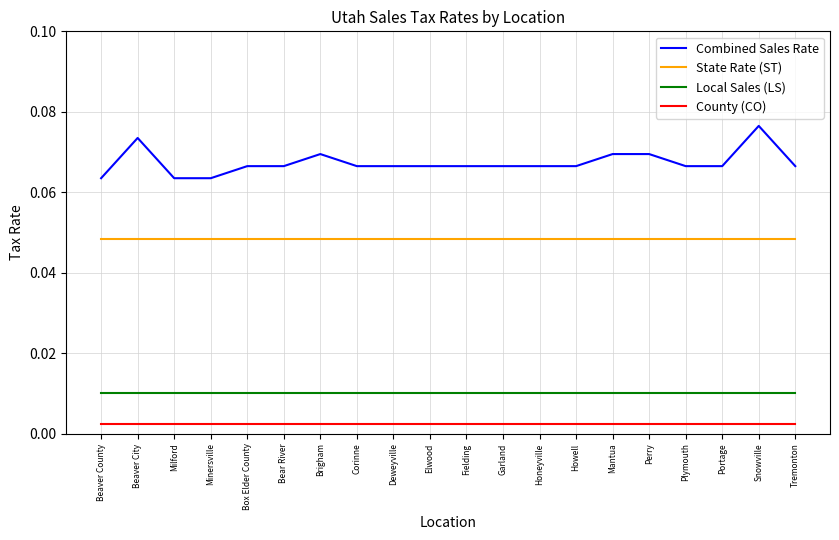

Count the Combined Sales Rate values in the range 0 to 1.

20